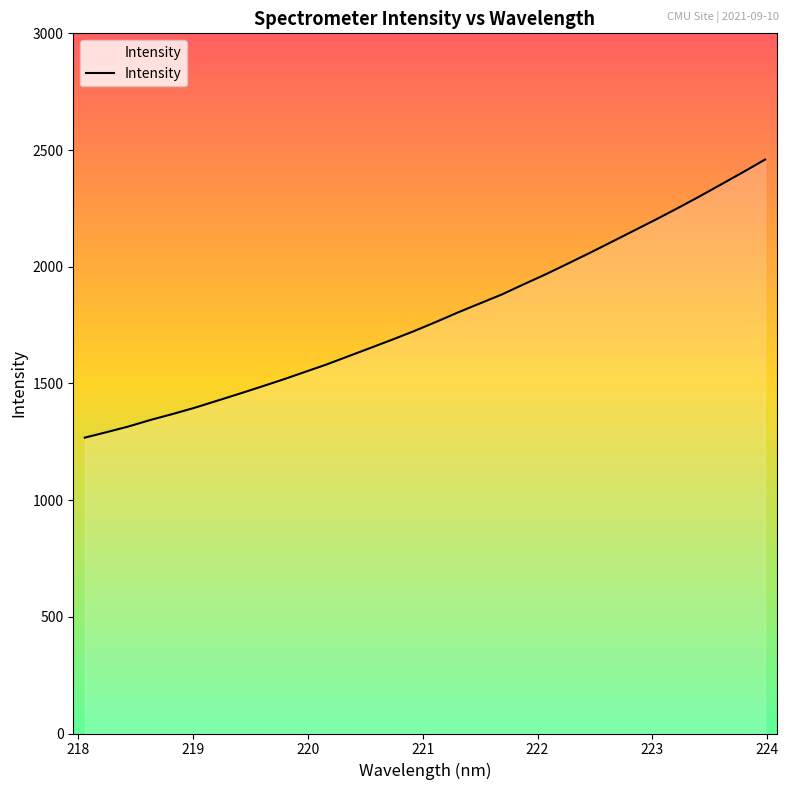

What is the minimum value shown in the chart?

1267.7